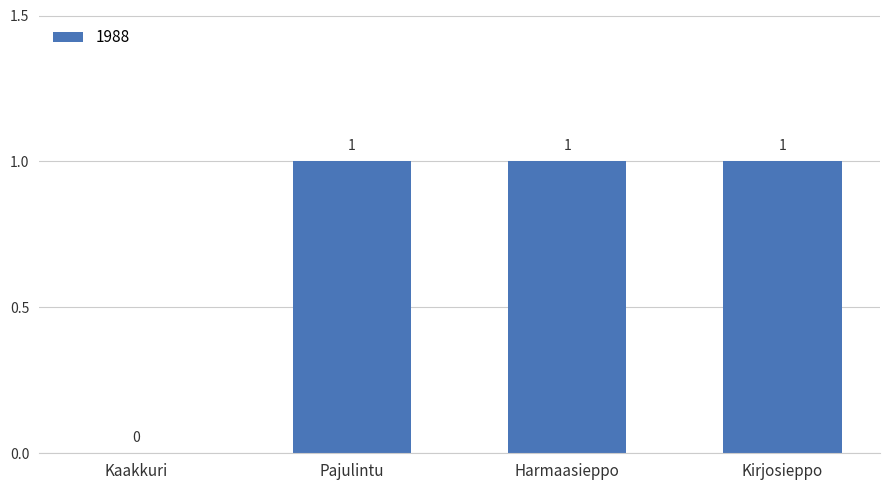

Read the value at Harmaasieppo.

1